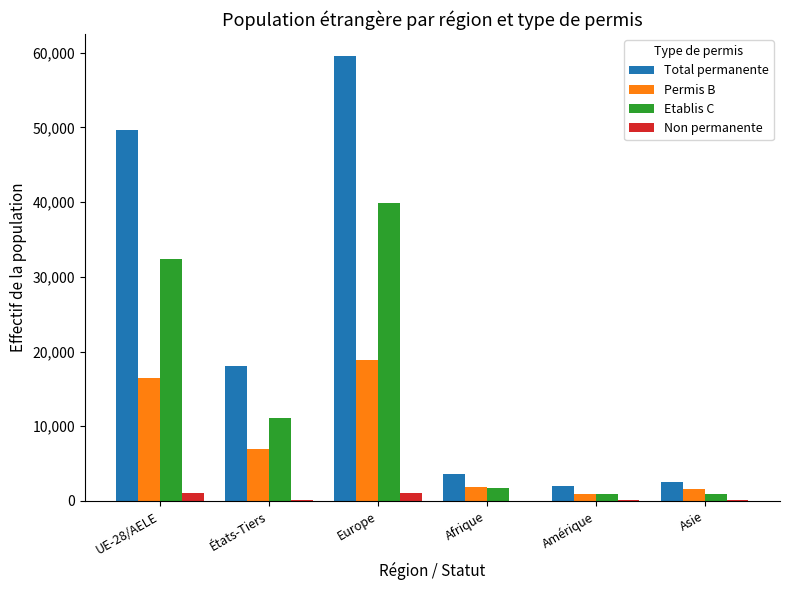

At which category is the sum across all series the highest?

Europe